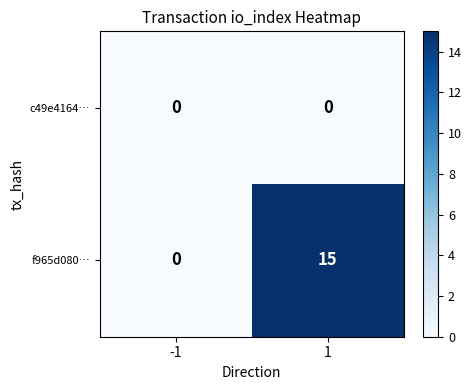

Rank the series at 1 from lowest to highest value.

c49e4164…, f965d080…